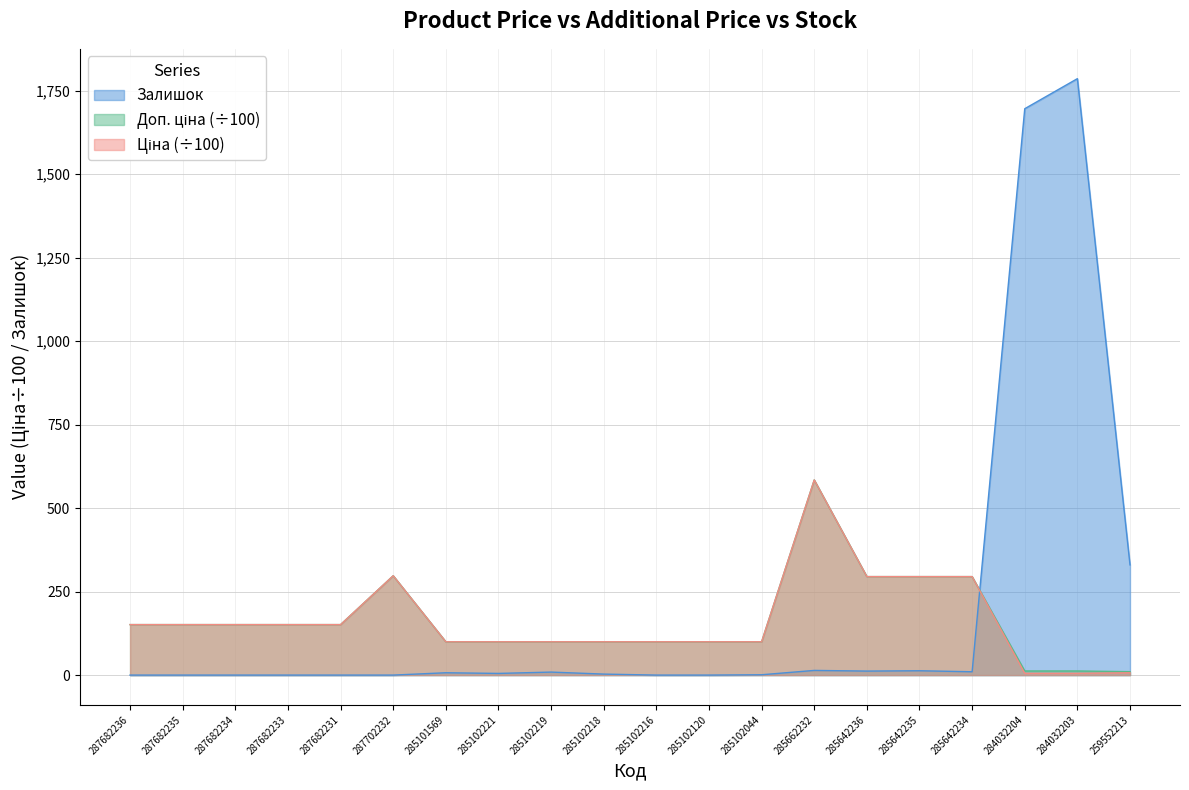

Read the Залишок value at 285642236.

12.0